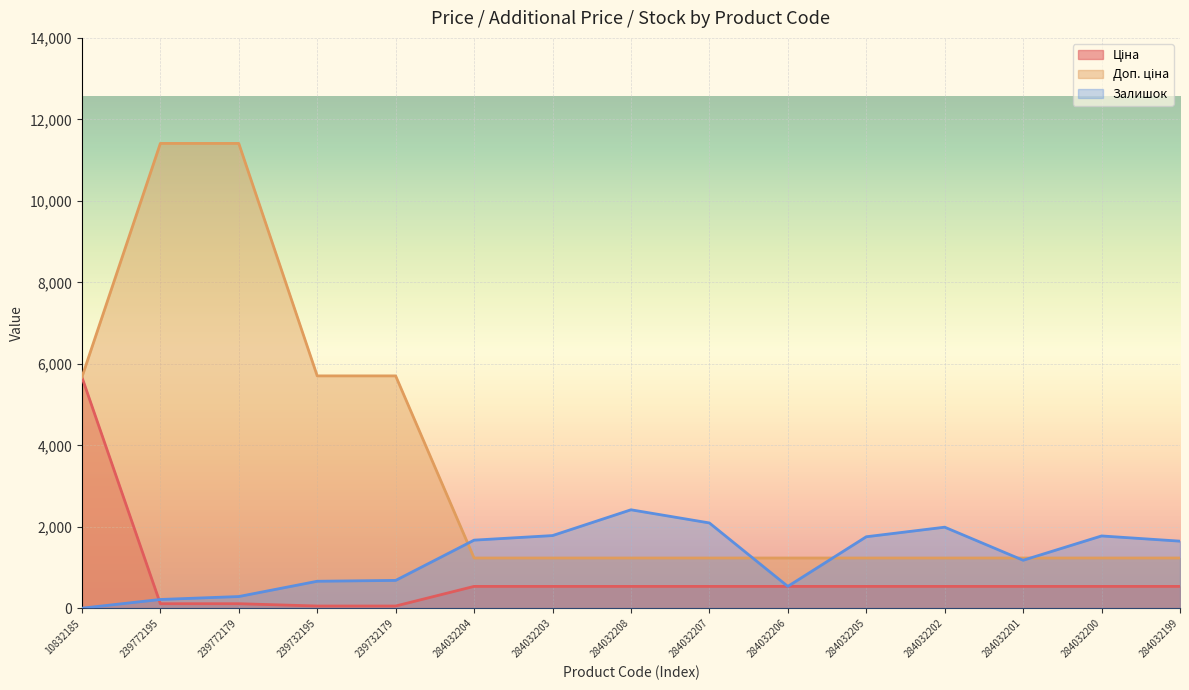

List the series in order of their peak value, highest first.

Доп. ціна, Ціна, Залишок